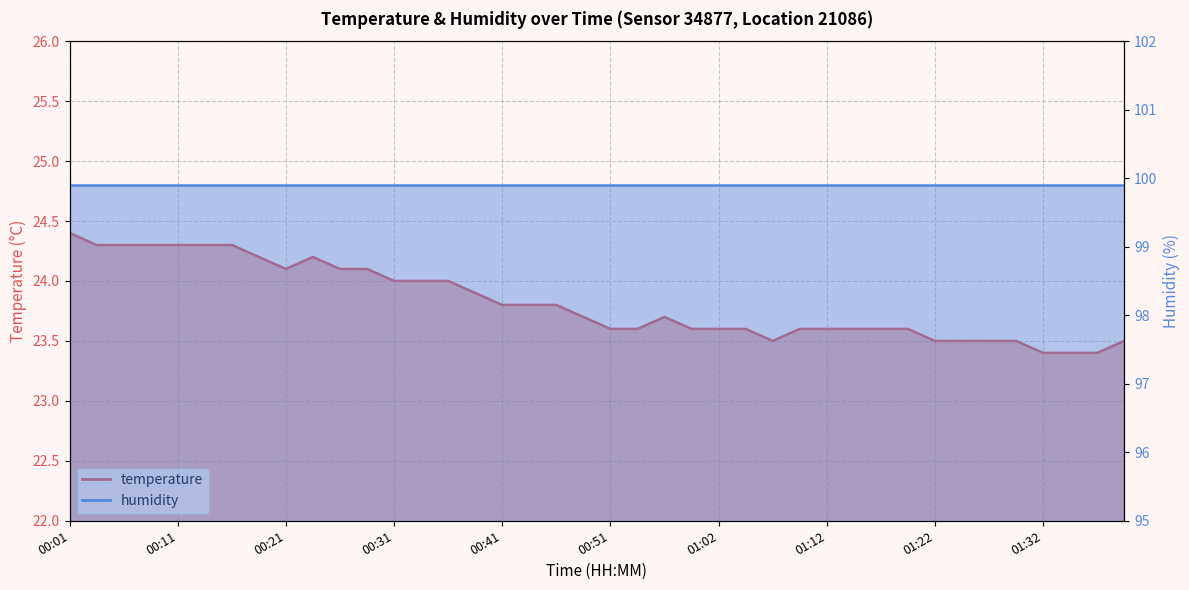

Does the chart display data point markers on the line(s)?

No